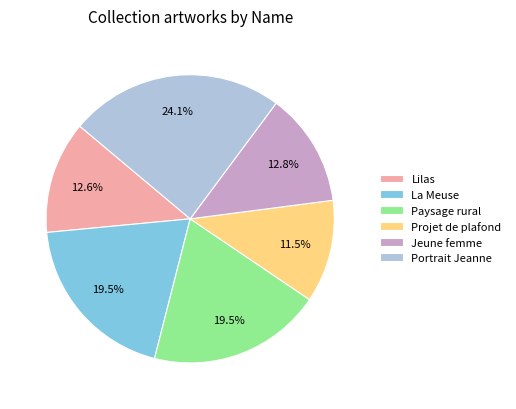

Between Portrait Jeanne and Lilas, which is larger?

Portrait Jeanne